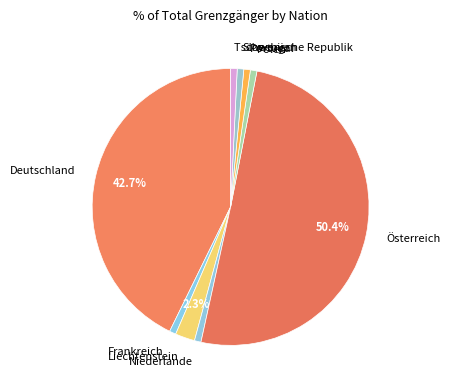

Does Deutschland account for over 50% of the chart?

No